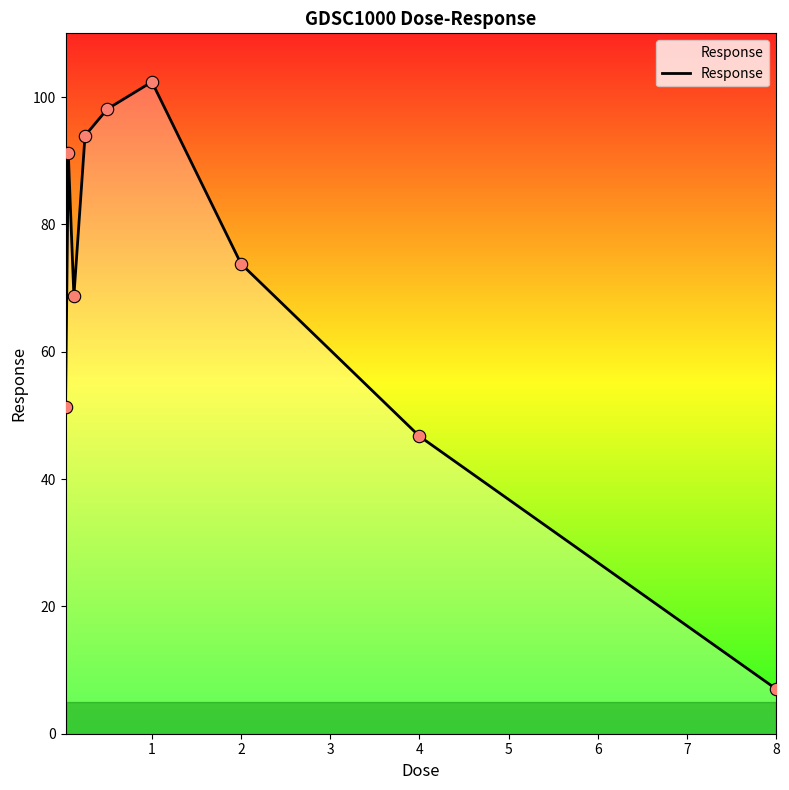

What is the minimum value shown in the chart?

7.0